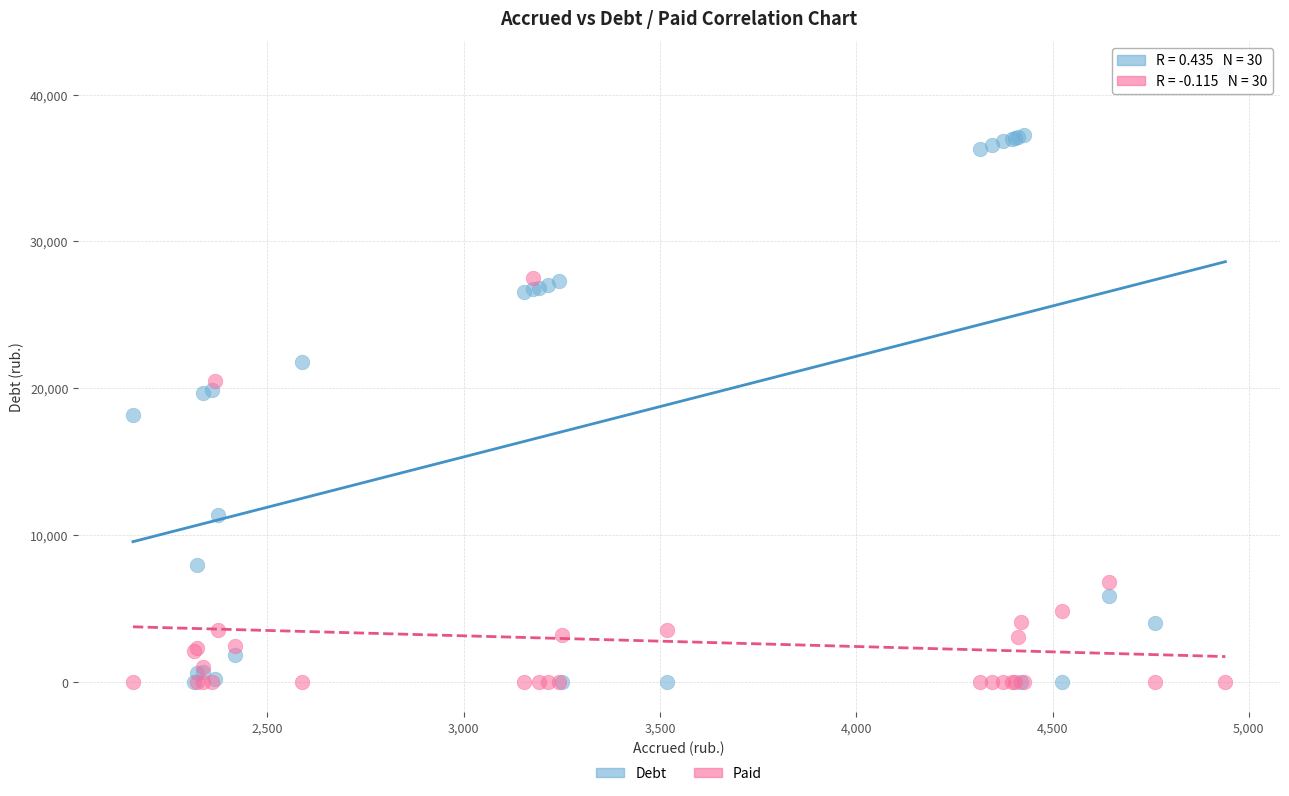

In the Paid series, what Y value is closest to 13765?

20504.2